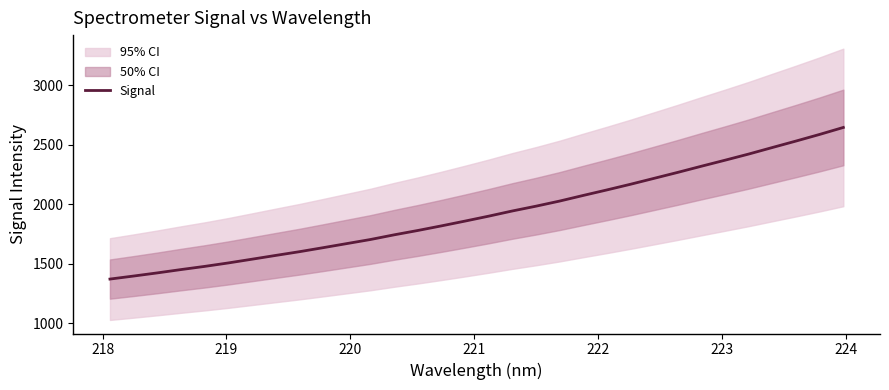

What is the lowest value of the Signal series?

1372.6